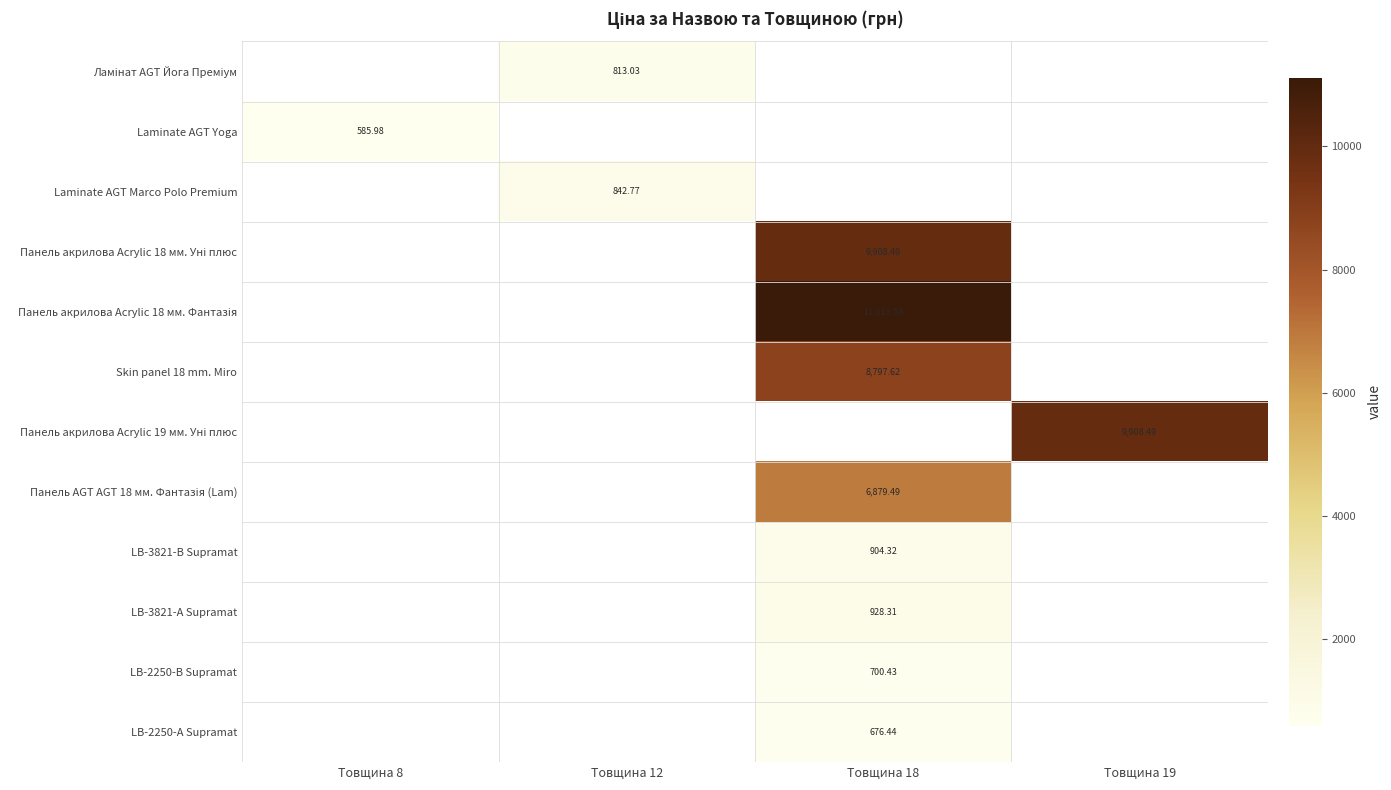

Which has a higher value, Товщина 18 or Товщина 12?

Товщина 12